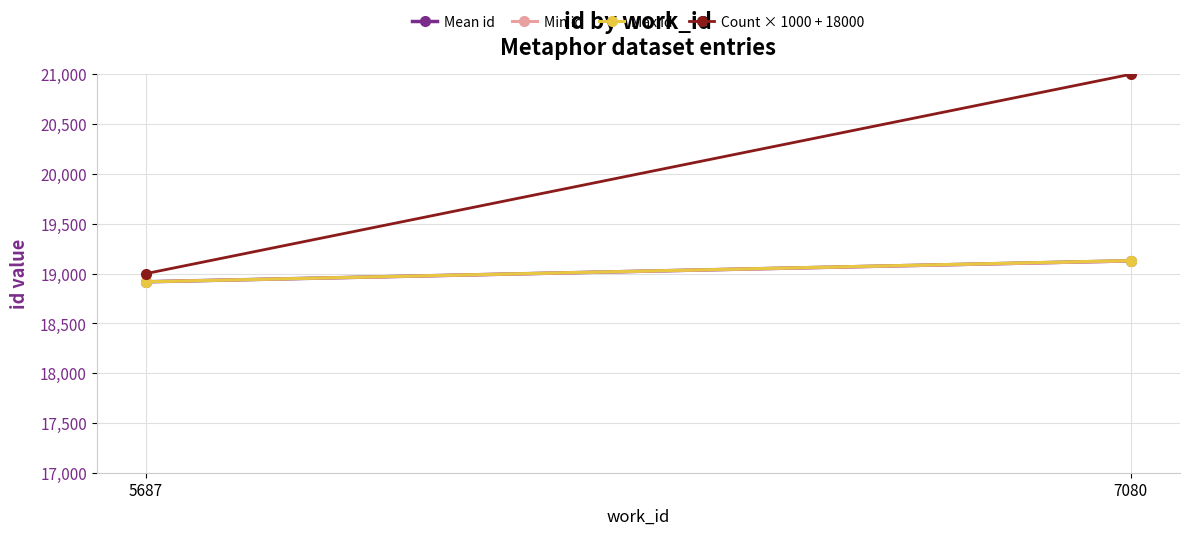

True or false: Min id has a value of 18918.0 at 5687.

True